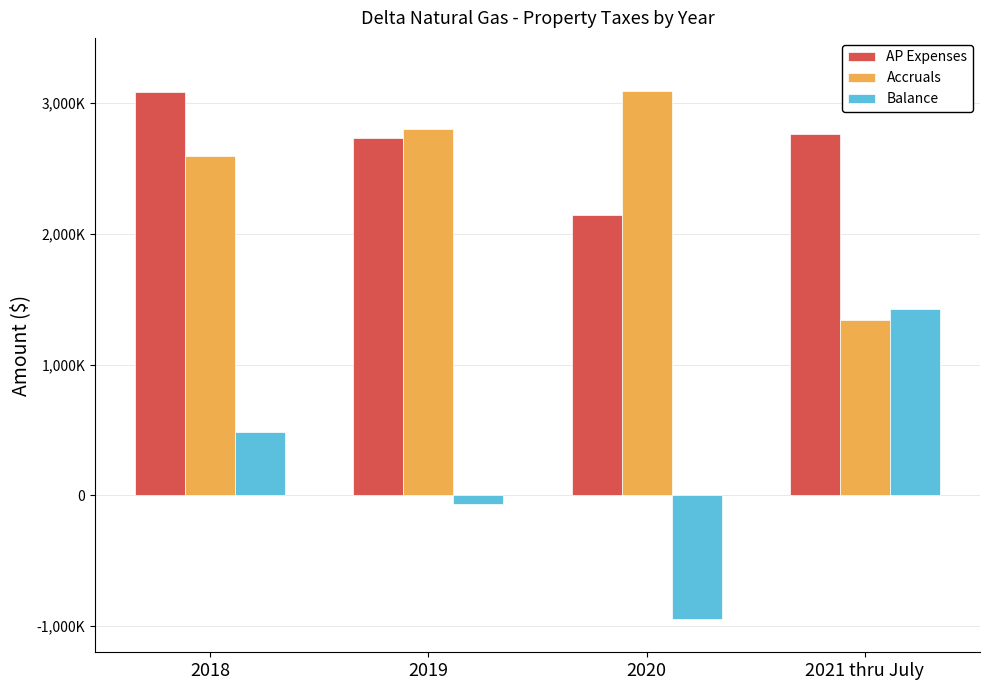

What is the total value across all series at 2020?

4293188